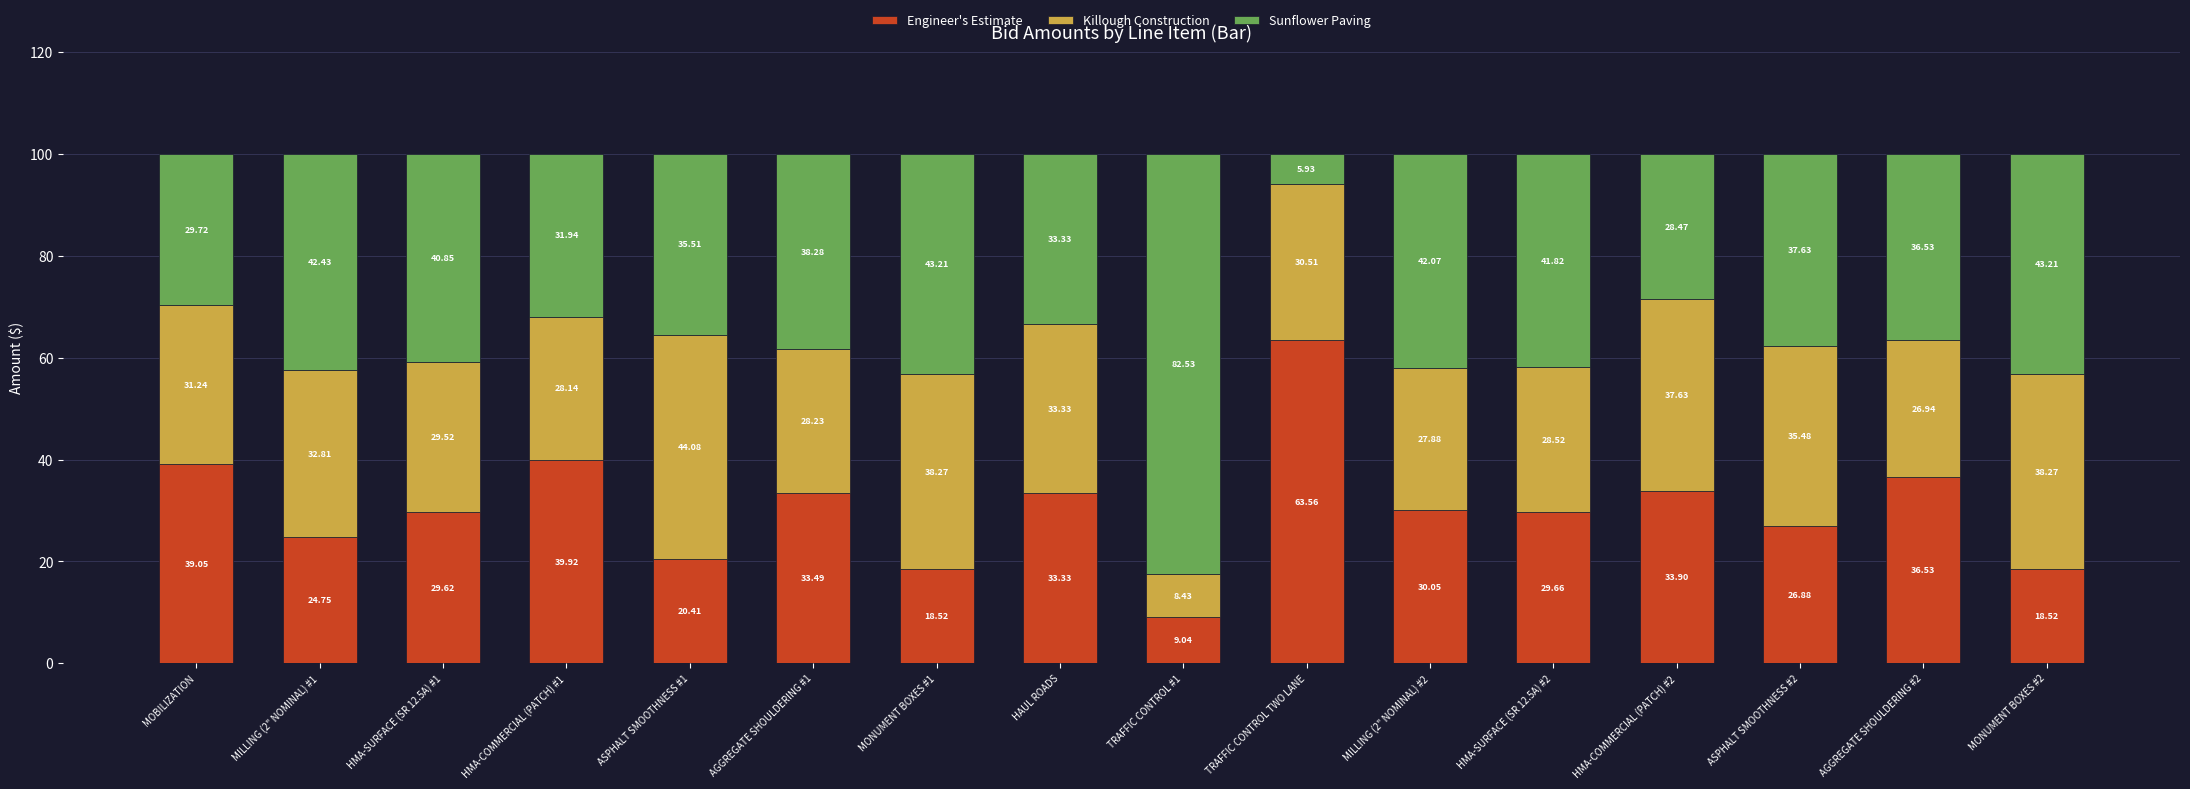

What is the sum of all Engineer's Estimate values?

487.2